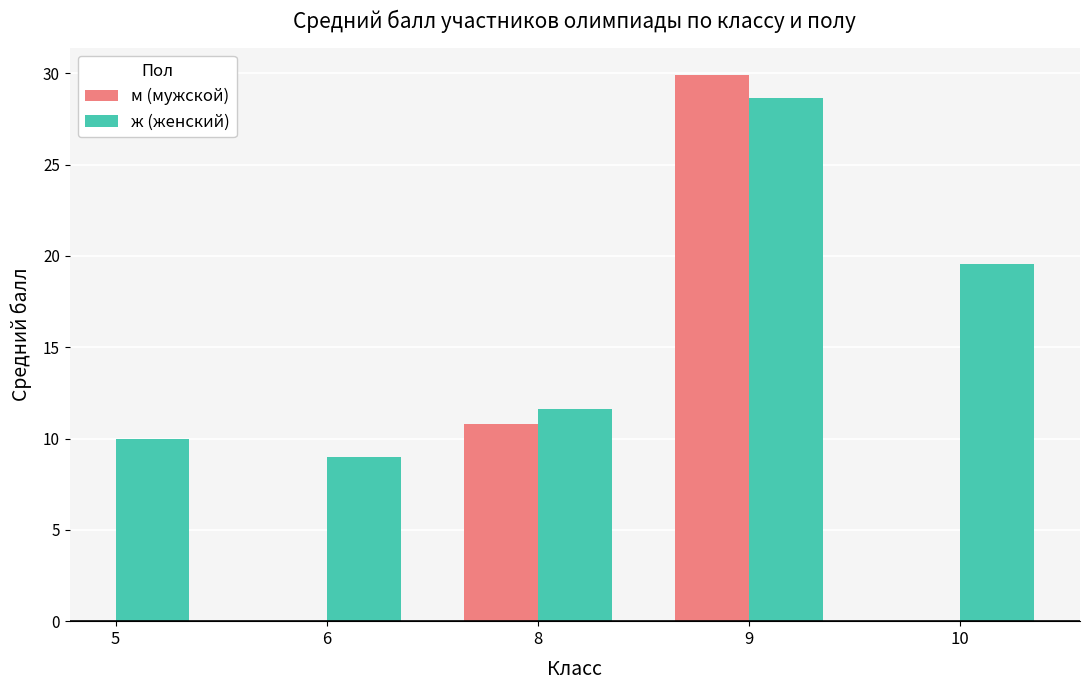

At which category is the sum across all series the highest?

9